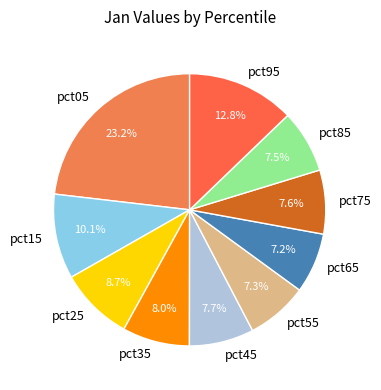

To the nearest percent, what is the combined percentage of pct65 and pct55?

14%